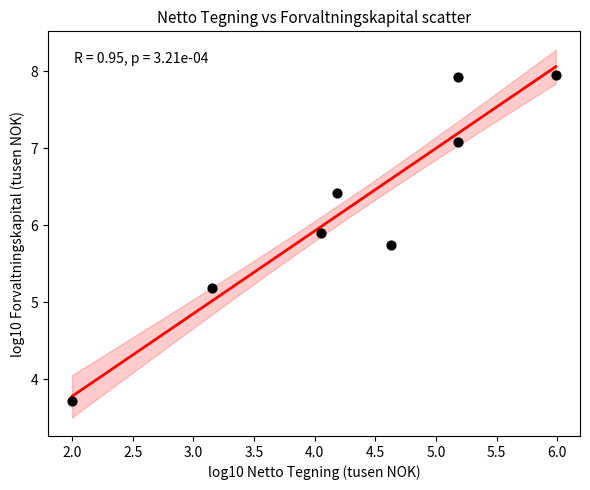

What is the average X value?

4.3